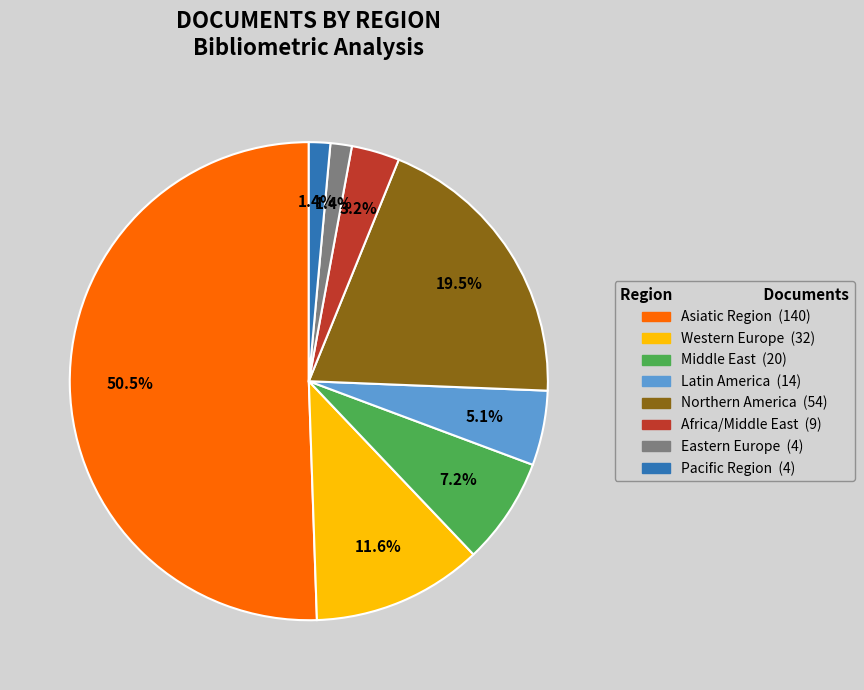

Combined, what portion of the pie is Eastern Europe and Asiatic Region?

52.0%